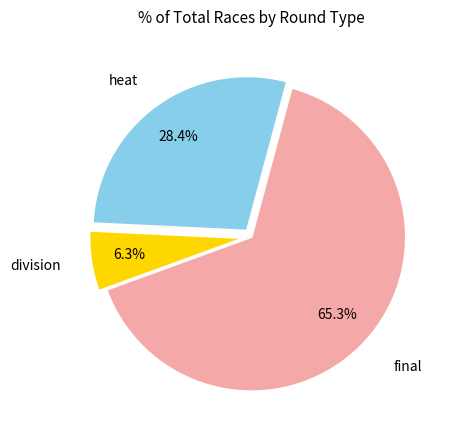

Is there any slice that represents more than half of the pie?

Yes